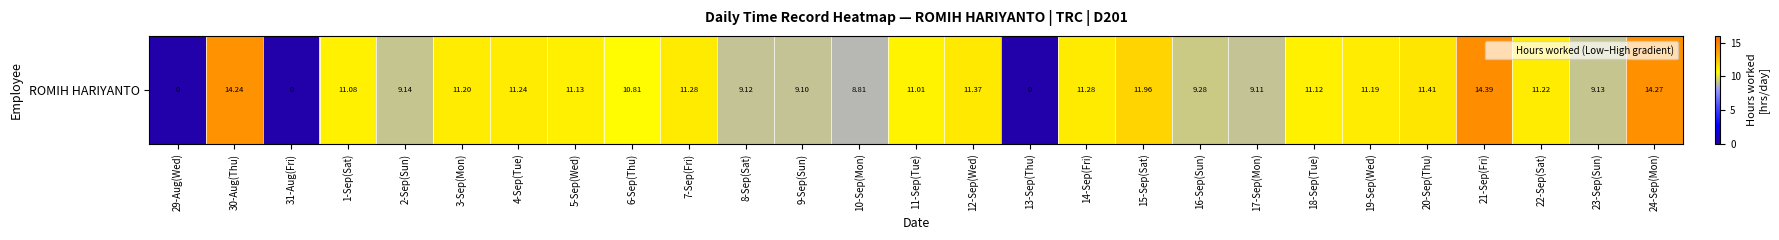

Between 10-Sep(Mon) and 2-Sep(Sun), which is larger?

2-Sep(Sun)